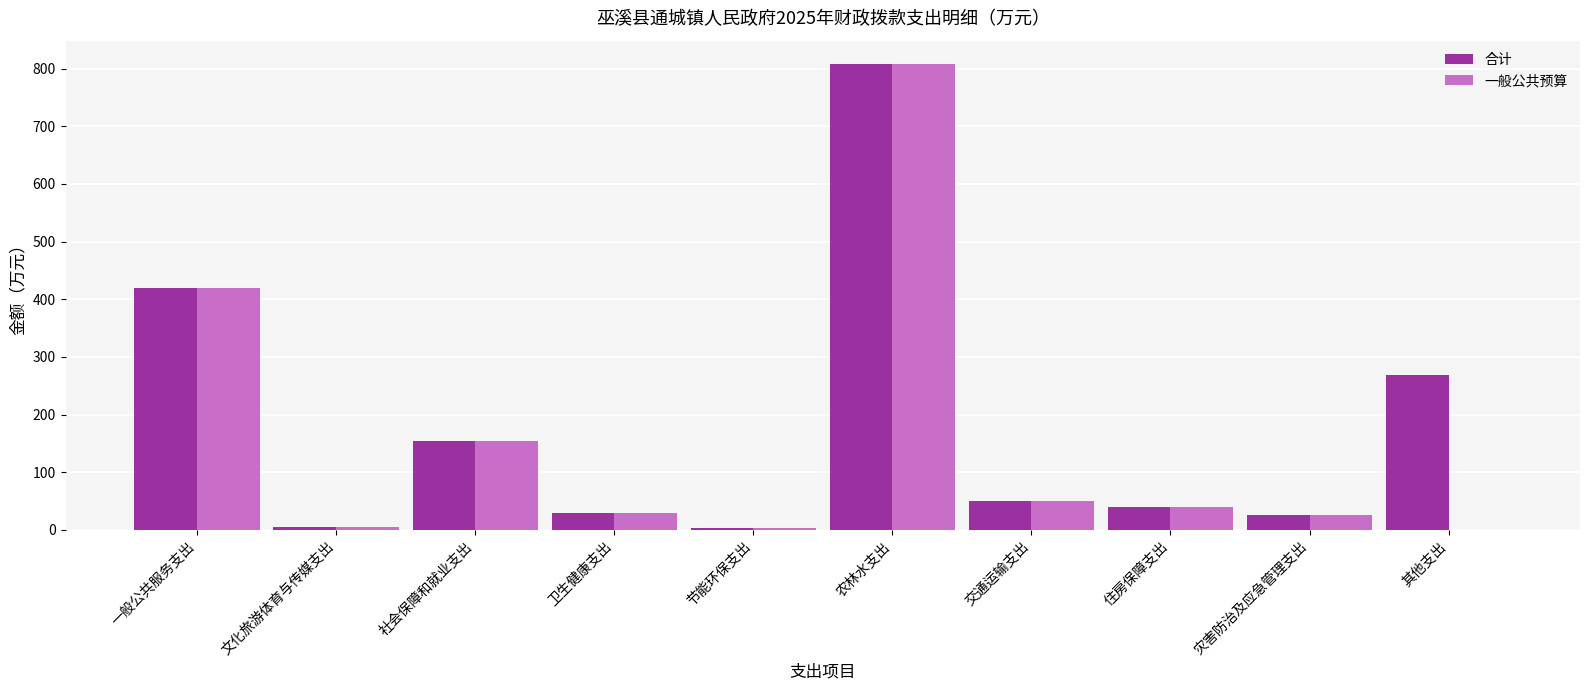

What value does the 合计 series have at 一般公共服务支出?

419.1